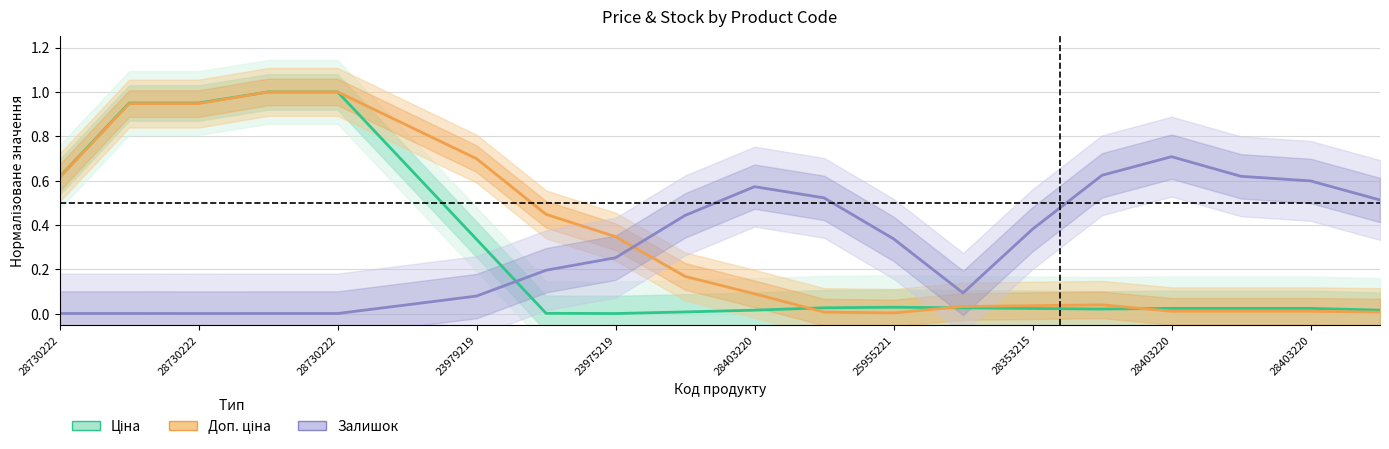

The Ціна series shows 0.6 at 28730222. True or false?

True